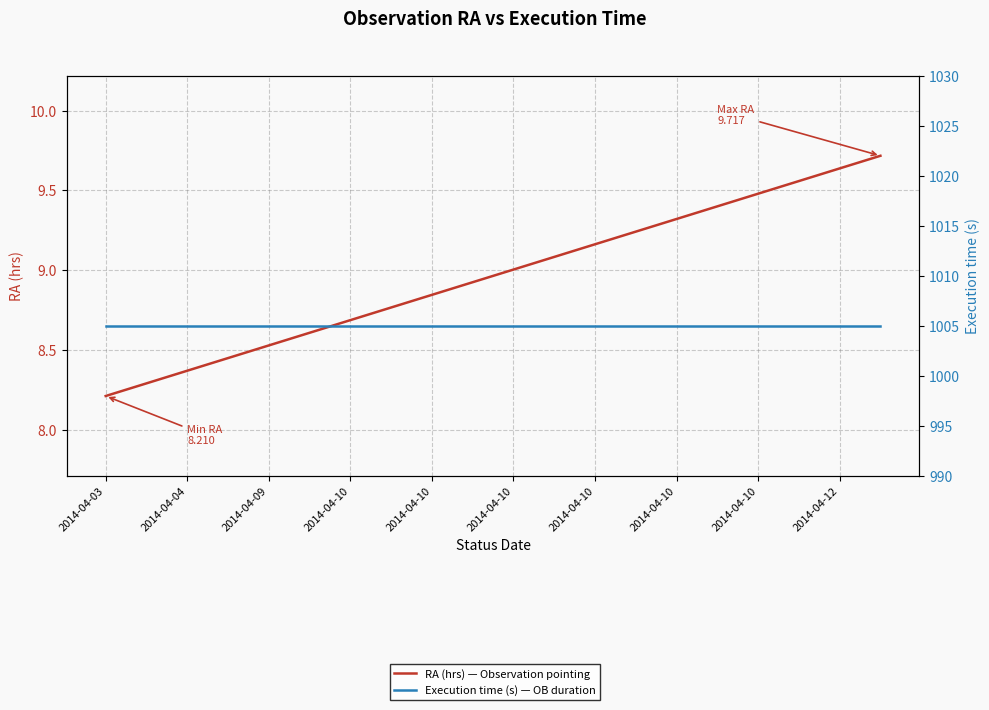

True or false: RA (hrs) — Observation pointing has more than 2 interior local peaks.

False